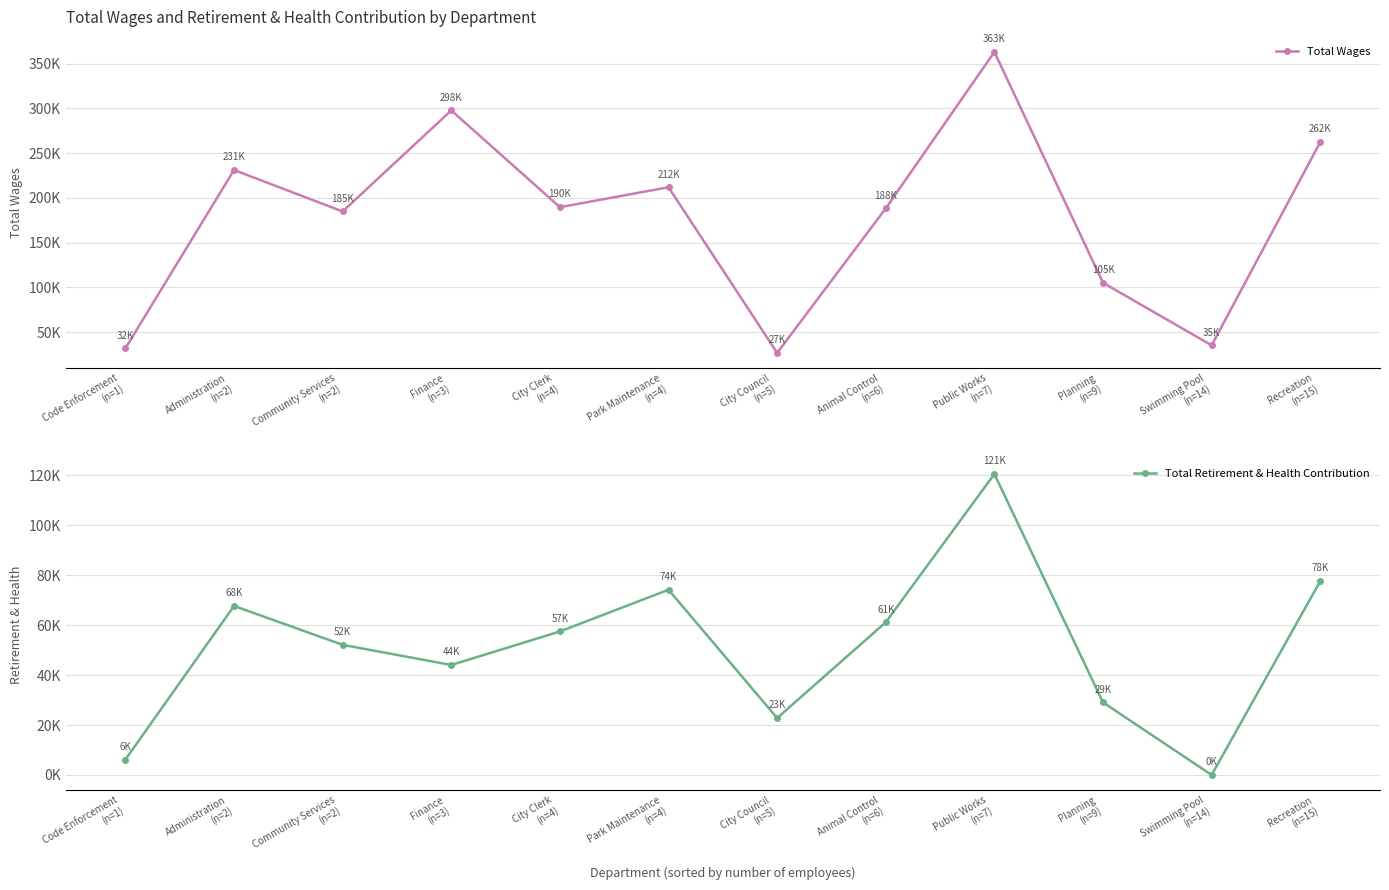

What is the spread (max minus min) of values at Animal Control
(n=6)?

126987